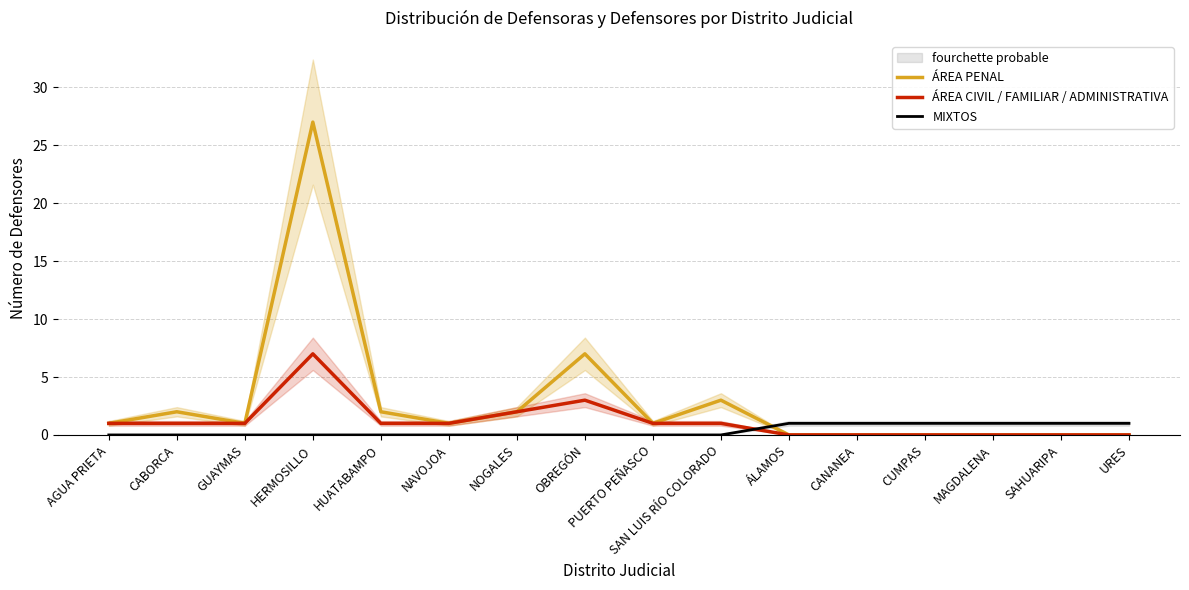

How many intersections are there between ÁREA PENAL and MIXTOS?

1